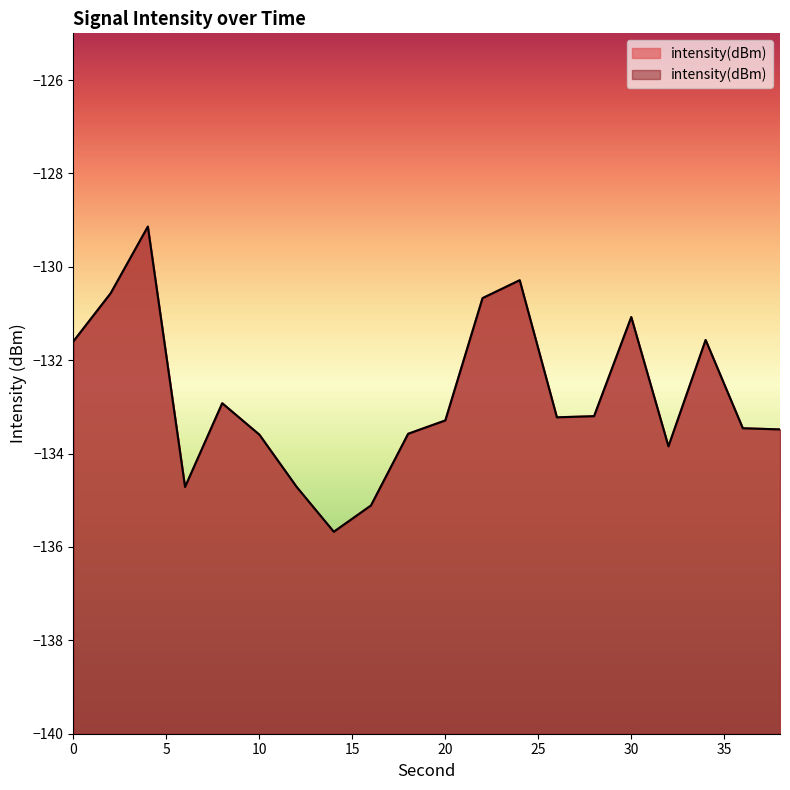

The value at 34 is -206.6. True or false?

False